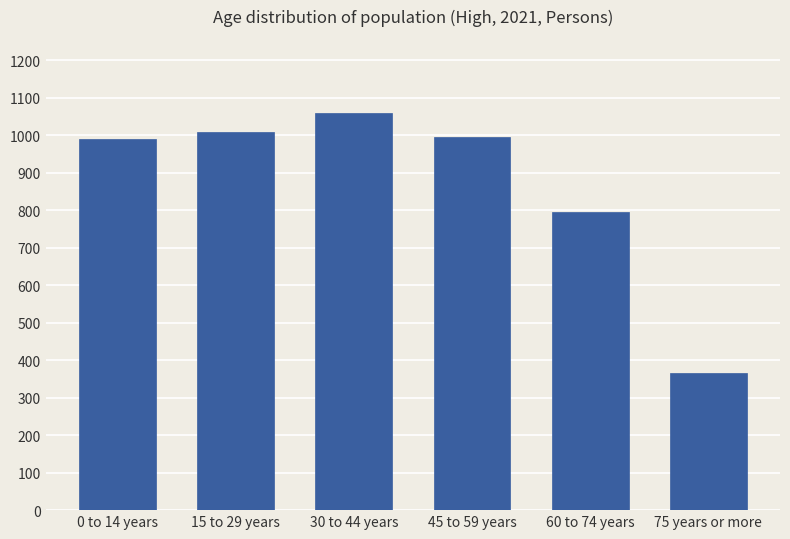

What is the minimum value shown in the chart?

366.5